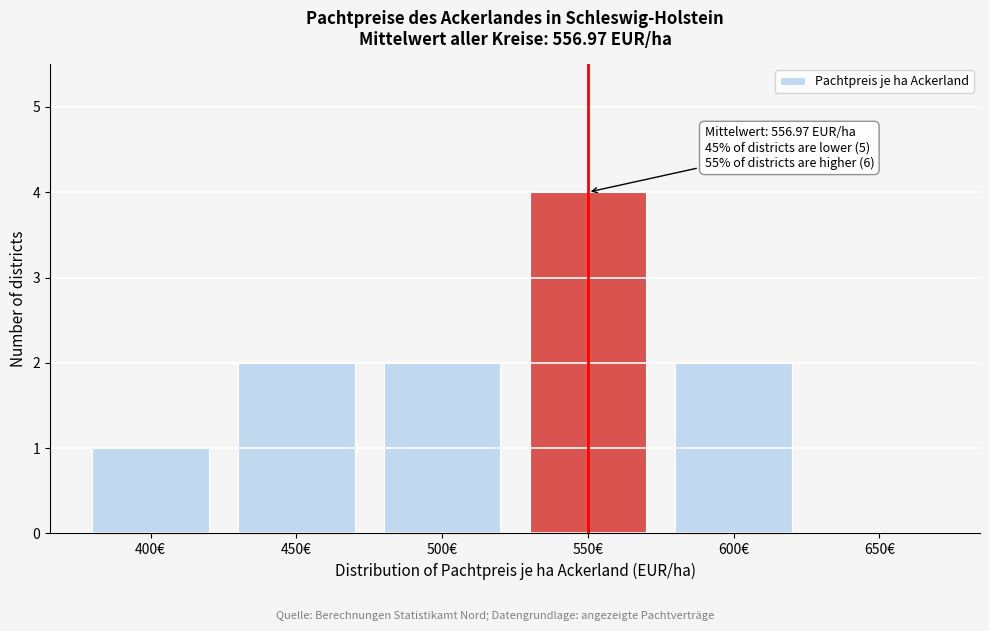

Reading left to right, what are all the values shown in this chart?

400€=1	450€=2	500€=2	550€=4	600€=2	650€=0